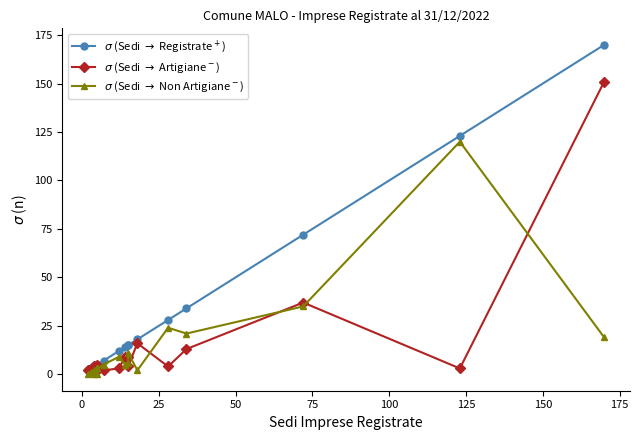

Reading right to left, what are all the values shown in this chart?

$\sigma$ (Sedi $\rightarrow$ Registrate$^+$): 170	123	72	34	28	18	15	15	14	12	7	5	5	5	5	4	4	3	2
$\sigma$ (Sedi $\rightarrow$ Artigiane$^-$): 151	3	37	13	4	16	4	9	9	3	2	2	2	5	2	2	4	2	2
$\sigma$ (Sedi $\rightarrow$ Non Artigiane$^-$): 19	120	35	21	24	2	11	6	5	9	5	3	3	0	3	2	0	1	0